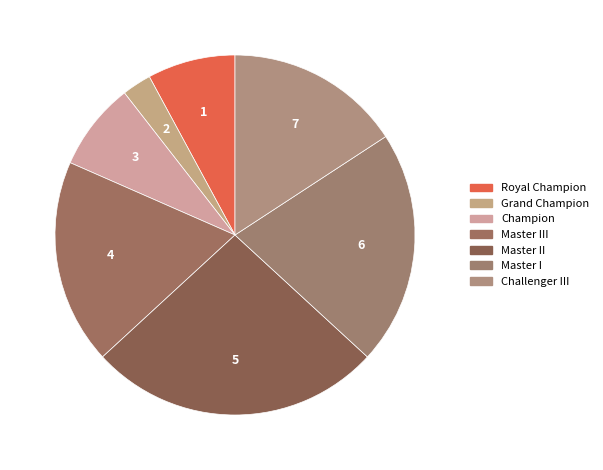

Count the number of slices in the pie.

7